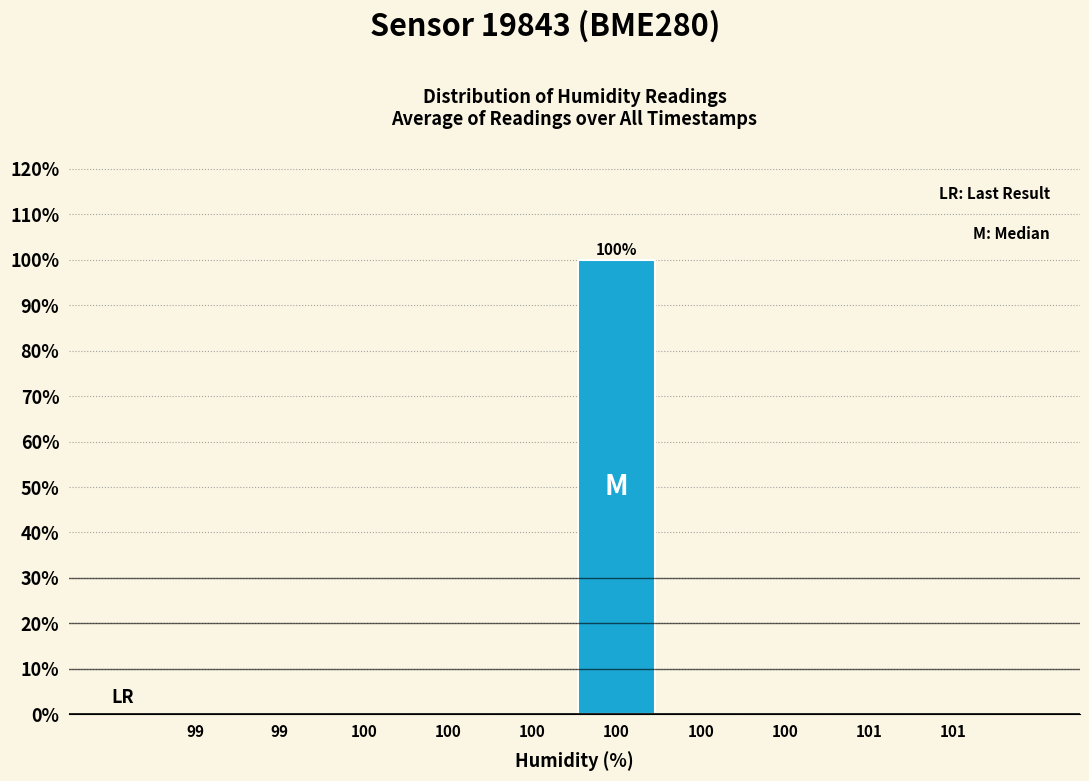

Are the bars horizontal?

No